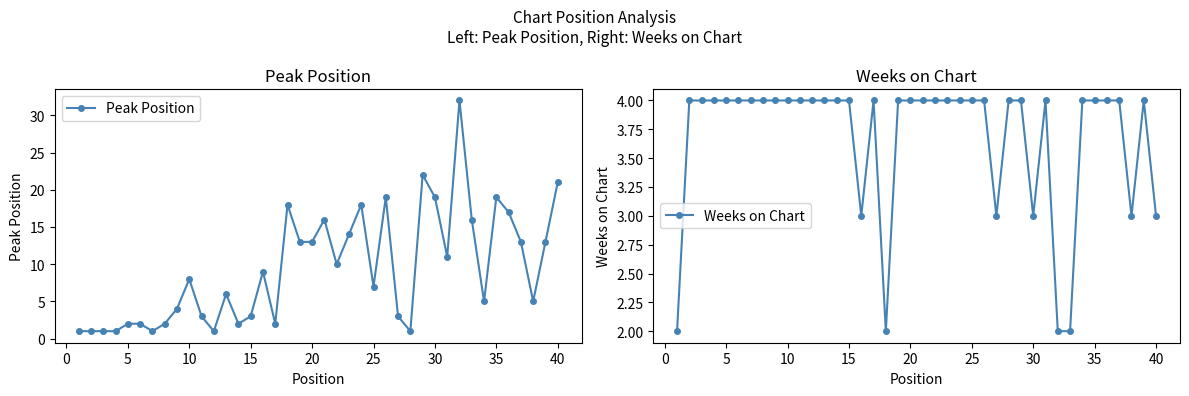

What is the highest value of the Weeks on Chart series?

4